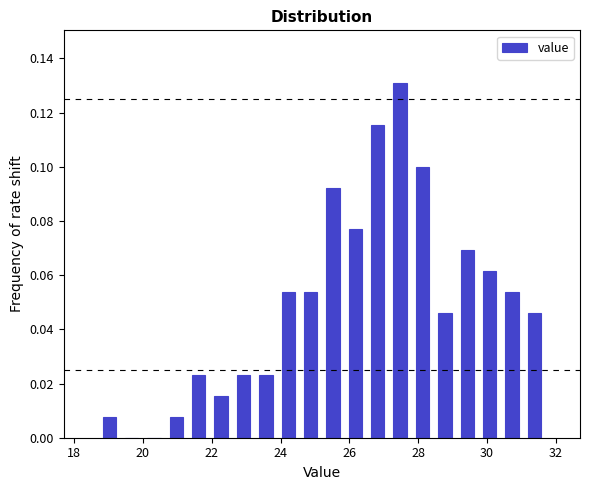

Around what value on the x-axis is the tallest bar? Give the approximate position of its centre, as read against the axis.

27.4